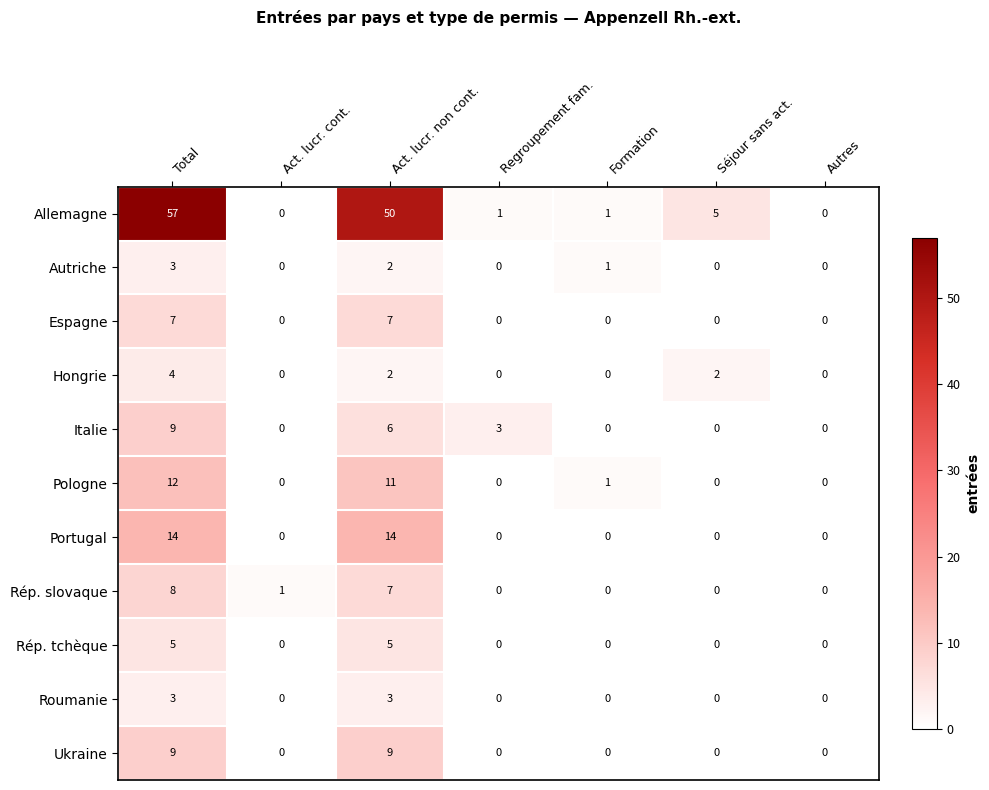

What is the highest value of the Roumanie series?

3